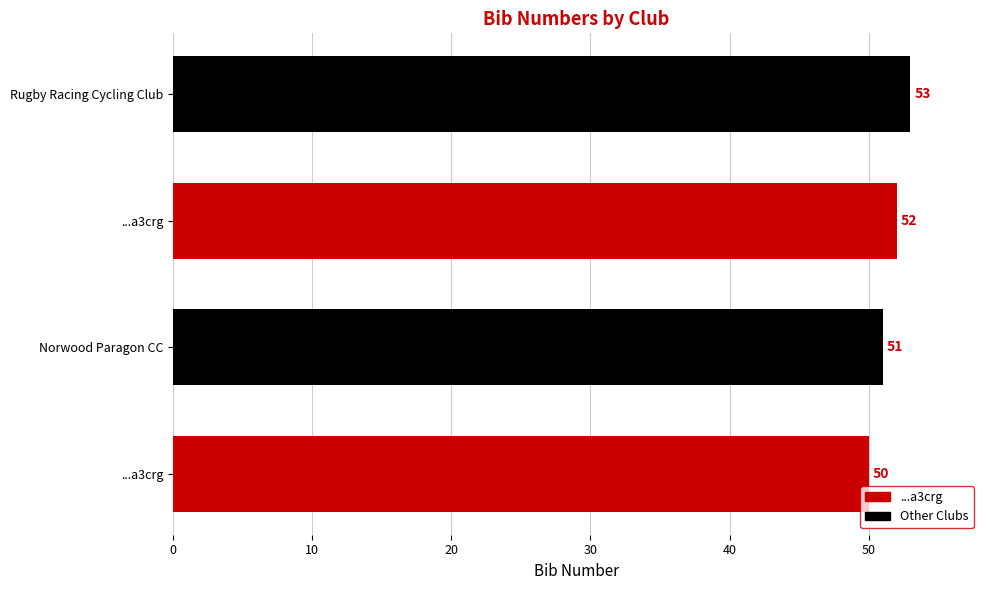

At which label is the value closest to 51?

Norwood Paragon CC